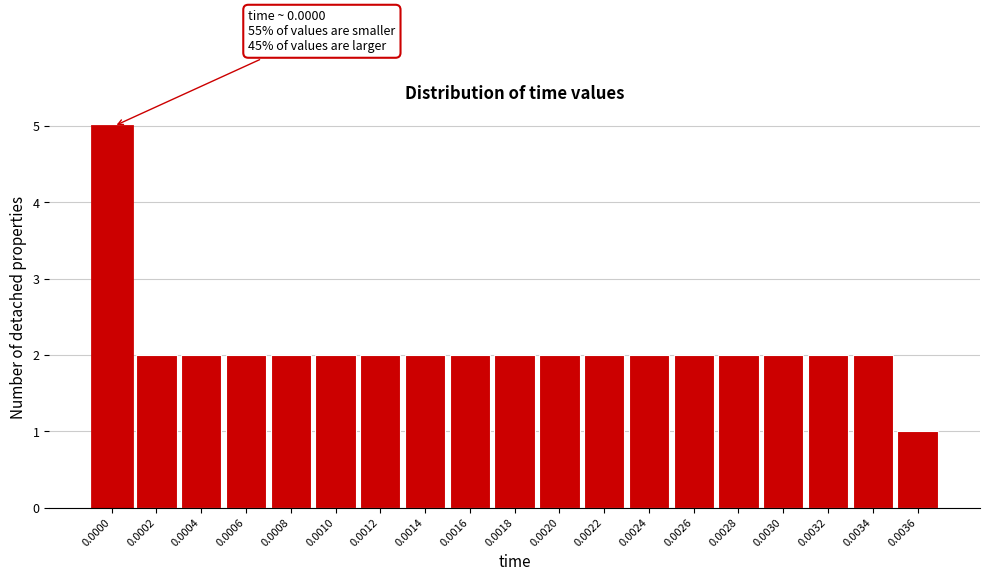

Reading right to left, list all the values displayed in this chart.

1	2	2	2	2	2	2	2	2	2	2	2	2	2	2	2	2	2	5